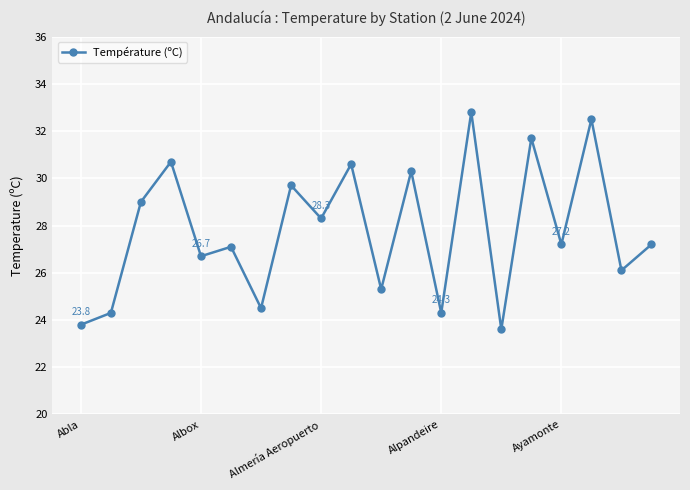

What is the value of the 9th point from the left?

28.3